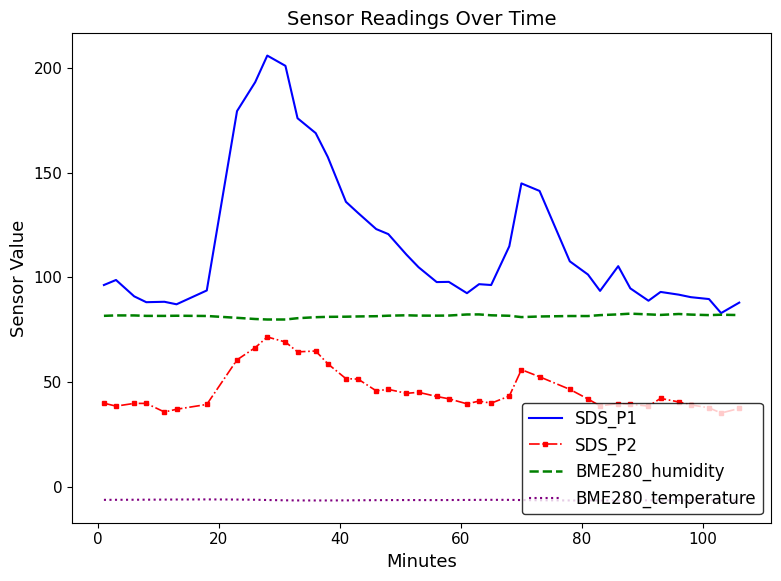

What is the minimum value for SDS_P1?

83.0